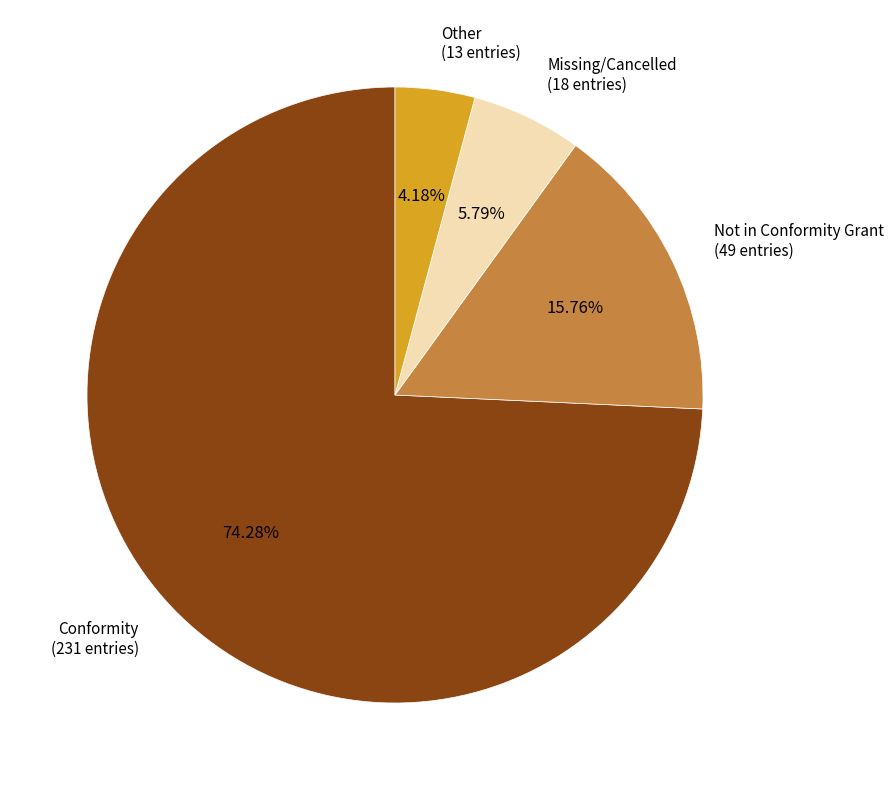

What is the largest slice in the pie chart?

Conformity (231 entries)